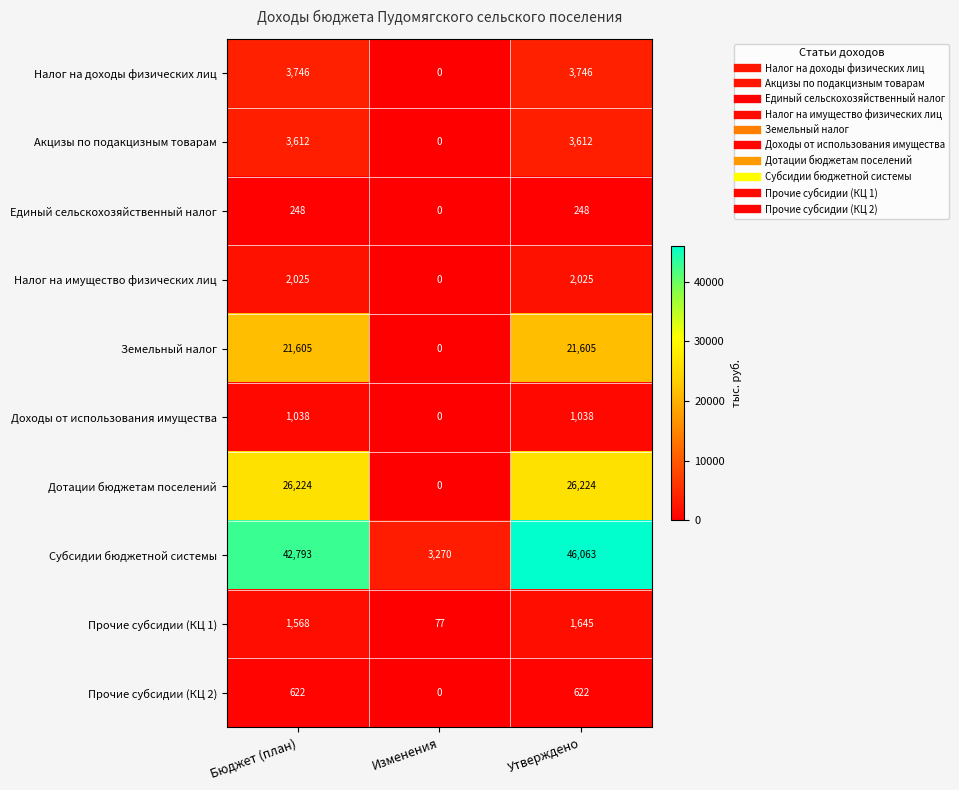

What is the total value across all series at Изменения?

3347